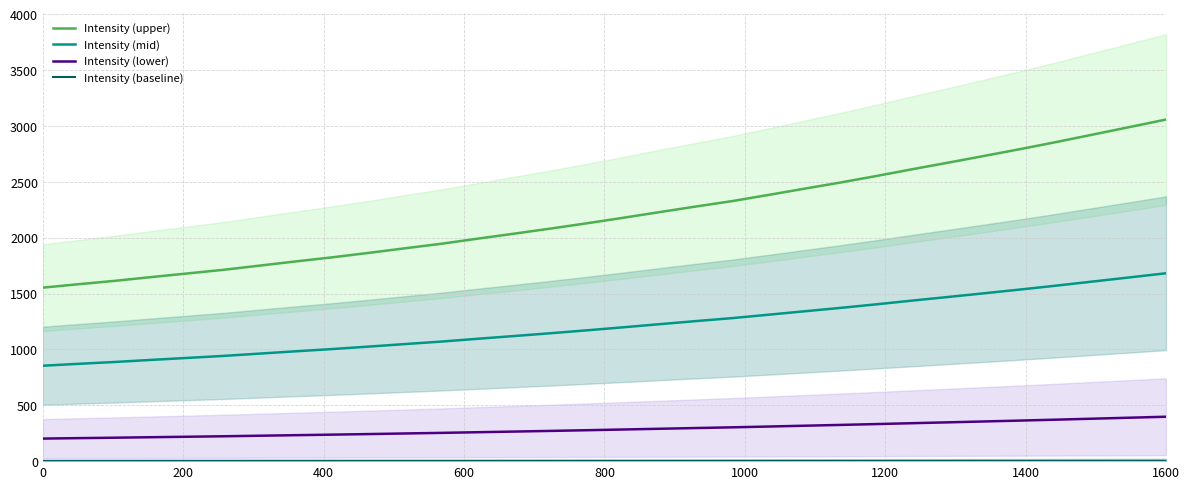

What is the minimum value for Intensity (mid)?

854.0